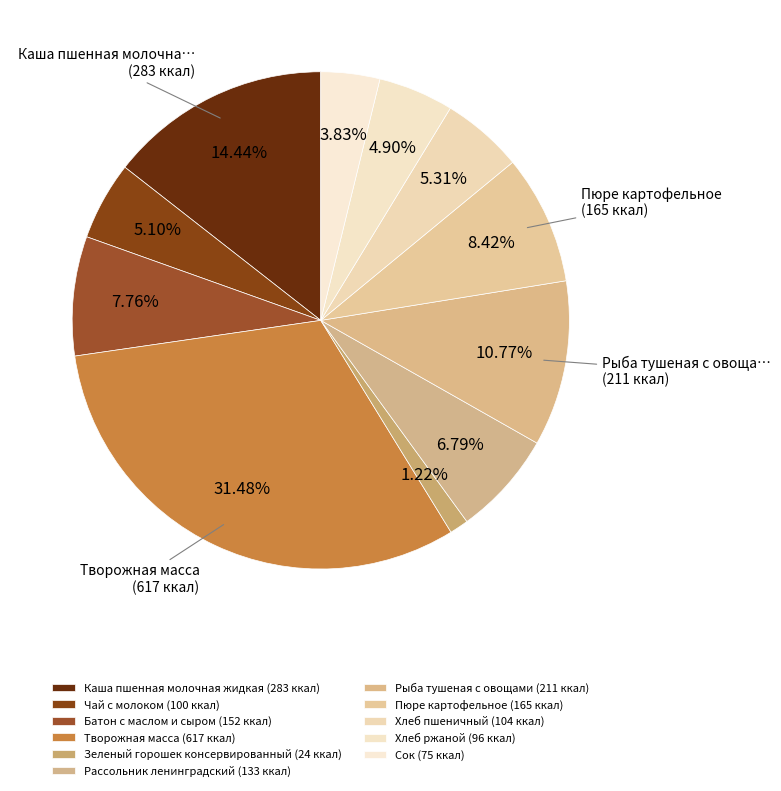

To the nearest percent, what is the difference between the Хлеб ржаной and Батон с маслом и сыром slice percentages?

3%